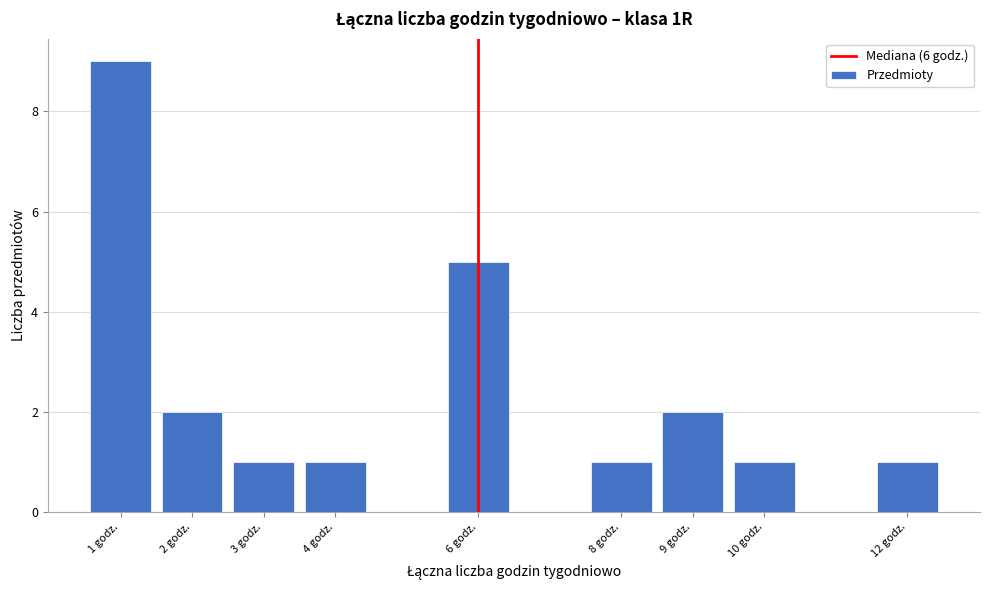

Reading left to right, list every bar in this chart as the range it spans on the x-axis followed by its height. The values are not printed on the chart, so give them approximately, as read against the axis.

0.5 to 1.5: 9
1.5 to 2.5: 2
2.5 to 3.5: 1
3.5 to 4.5: 1
4.5 to 5.5: 0
5.5 to 6.5: 5
6.5 to 7.5: 0
7.5 to 8.5: 1
8.5 to 9.5: 2
9.5 to 10.5: 1
10.5 to 11.5: 0
11.5 to 12.5: 1